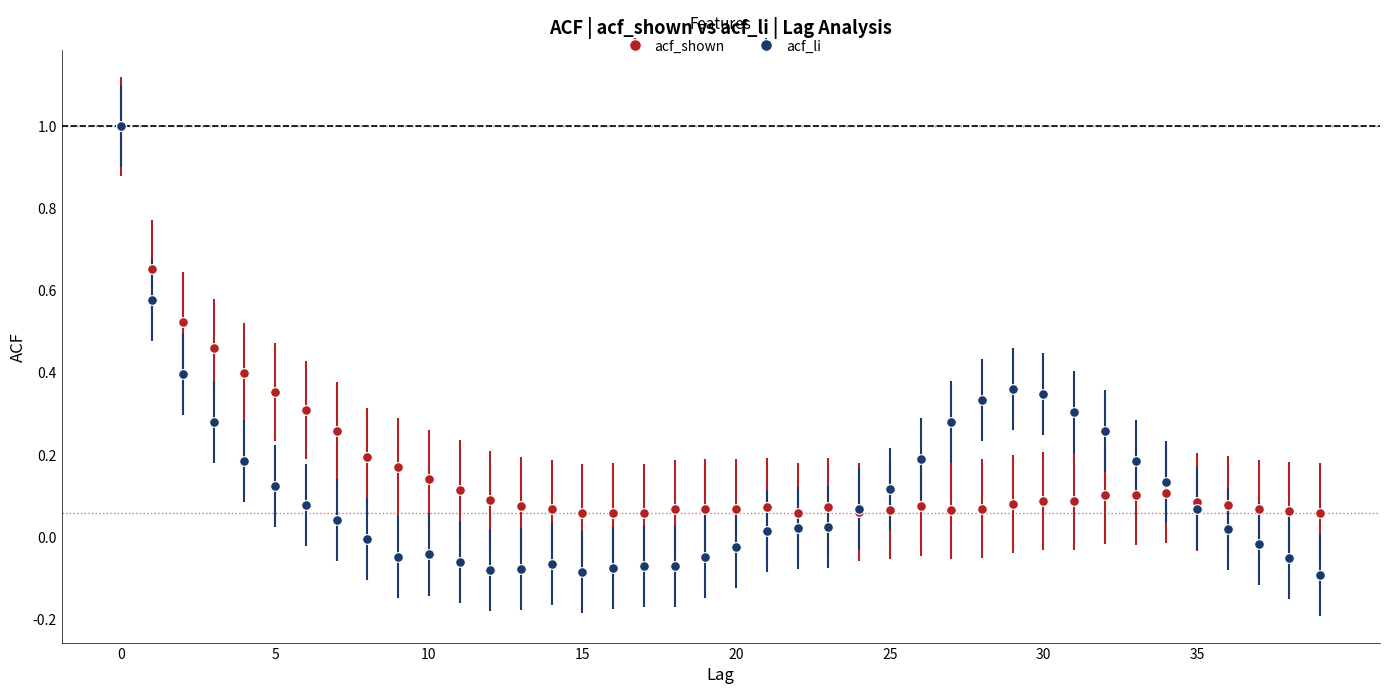

What are all the series names shown in the legend?

acf_shown, acf_li